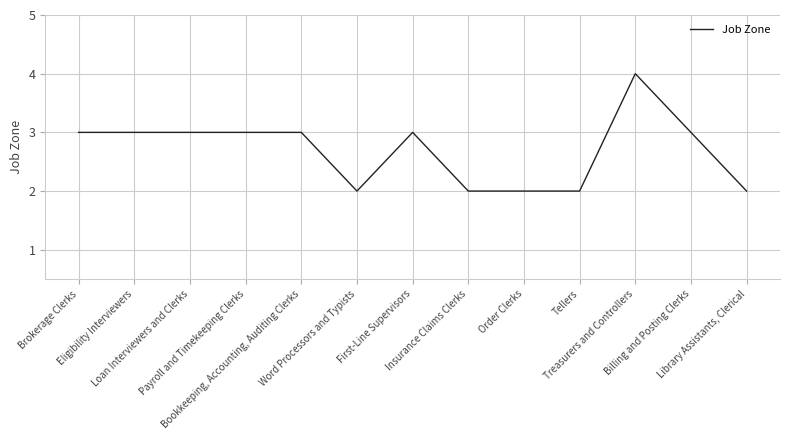

What is the greatest value displayed?

4